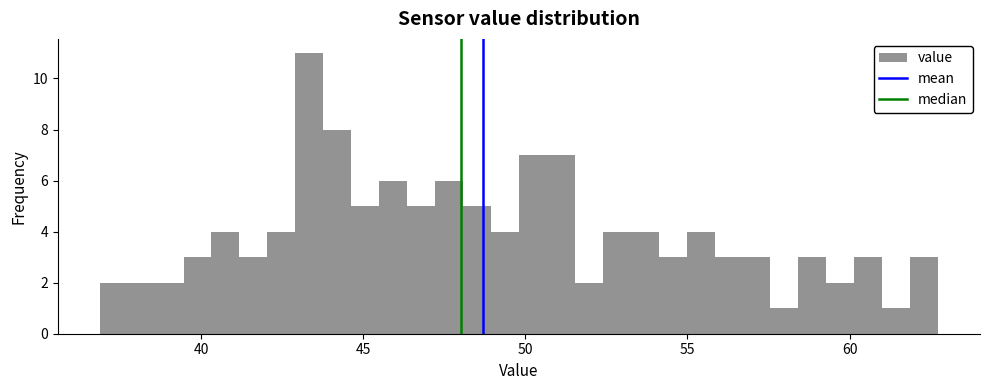

Around what value on the x-axis is the tallest bar? Give the approximate position of its centre, as read against the axis.

43.5